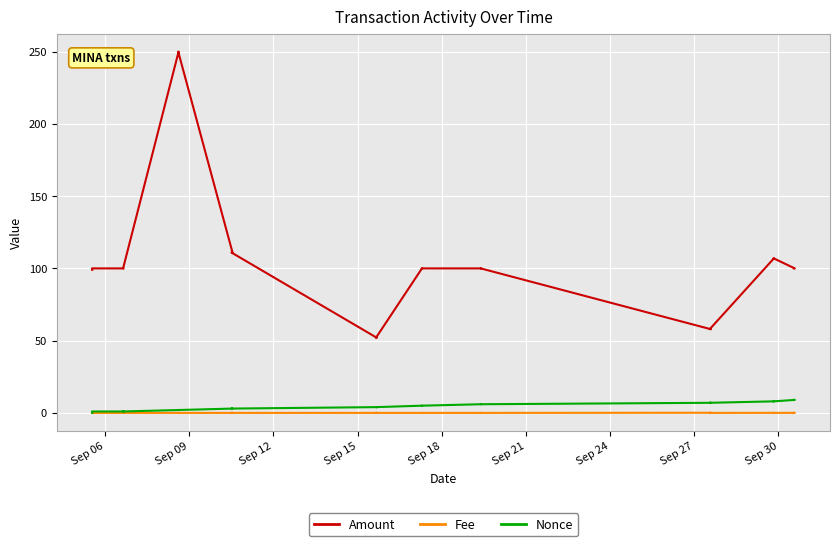

How many lines are shown in the chart?

3